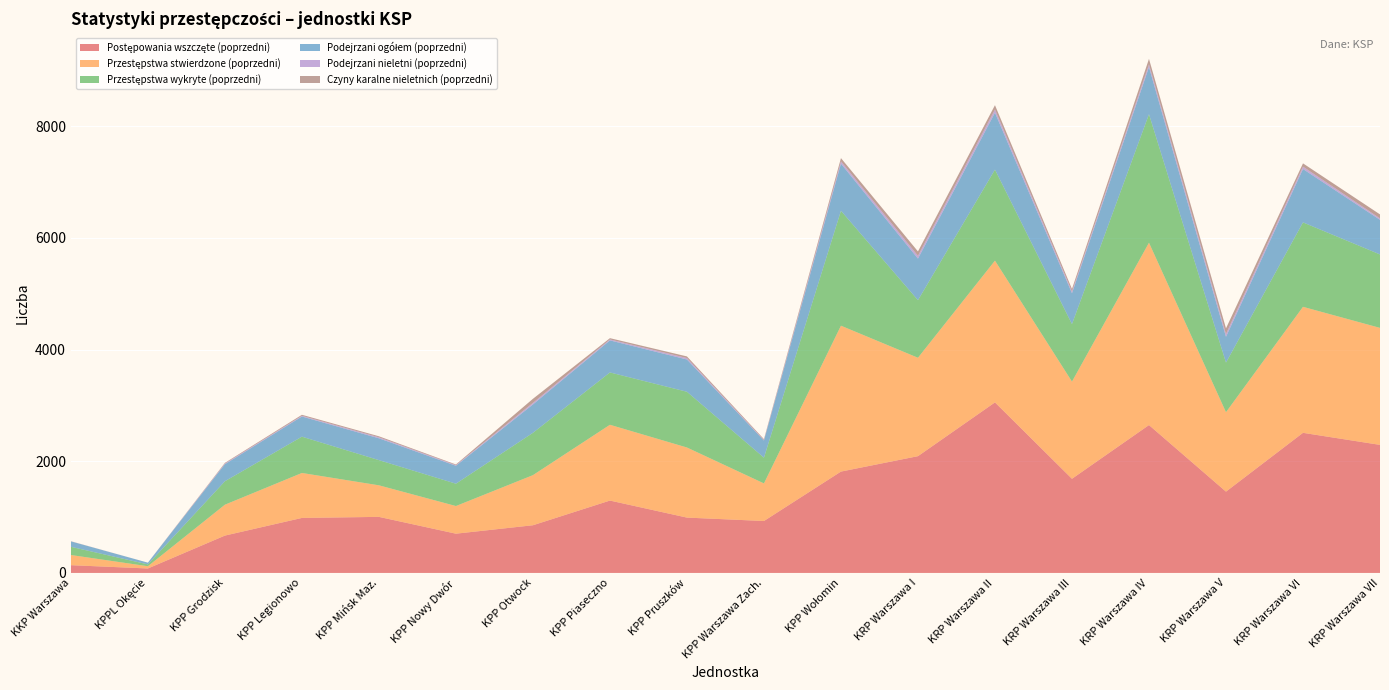

Reading left to right, extract all data points from this chart.

Postępowania wszczęte (poprzedni): 139	80	669	985	1004	703	854	1296	991	930	1815	2091	3054	1686	2648	1456	2509	2293
Przestępstwa stwierdzone (poprzedni): 182	40	553	805	565	495	897	1357	1255	673	2612	1762	2538	1740	3265	1422	2256	2095
Przestępstwa wykryte (poprzedni): 147	33	420	650	451	400	758	937	998	461	2058	1031	1630	1030	2301	888	1512	1315
Podejrzani ogółem (poprzedni): 97	31	305	361	391	321	508	574	578	307	844	745	1019	553	844	462	956	620
Podejrzani nieletni (poprzedni): 1	0	12	13	18	11	28	17	26	9	41	50	57	31	48	51	42	26
Czyny karalne nieletnich (poprzedni): 2	0	12	18	18	12	73	23	29	16	58	78	78	45	99	101	59	71